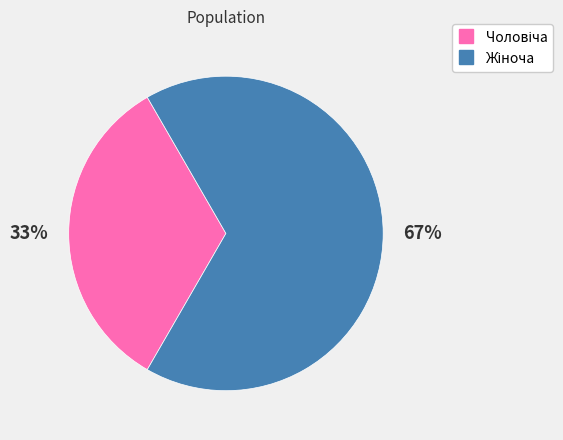

Does any single category account for the majority?

Yes